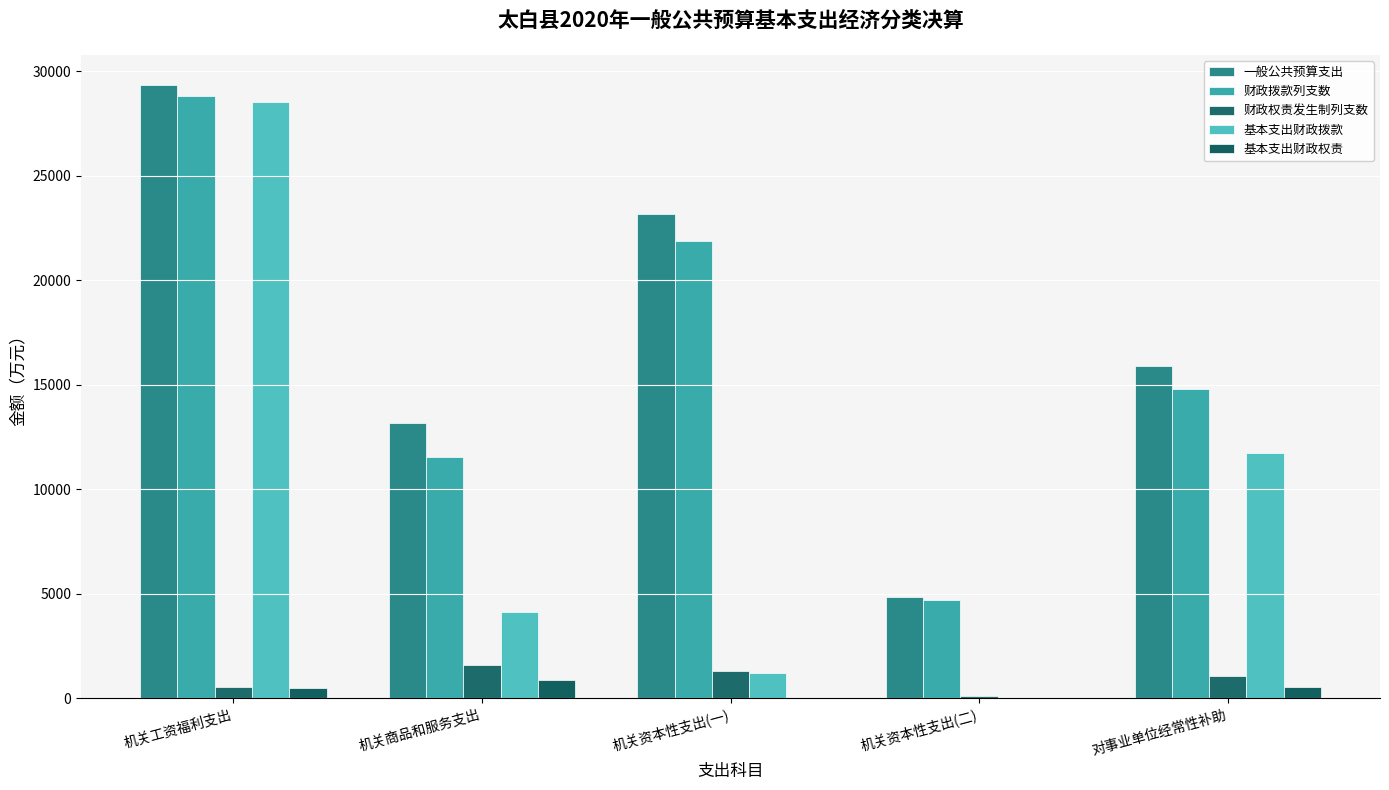

How many data points does each series have?

5